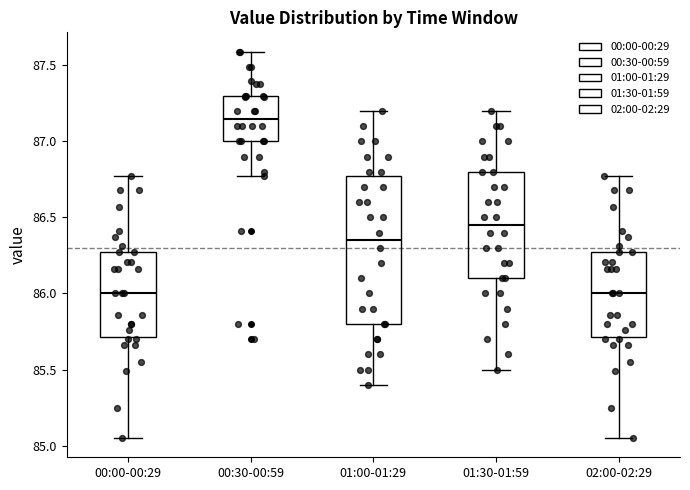

Which box's median line is the highest?

00:30-00:59